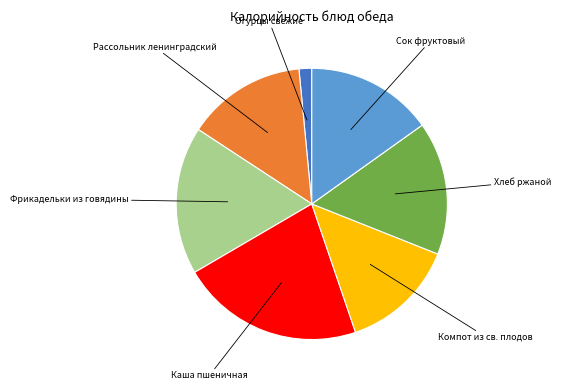

Does any single category account for the majority?

No